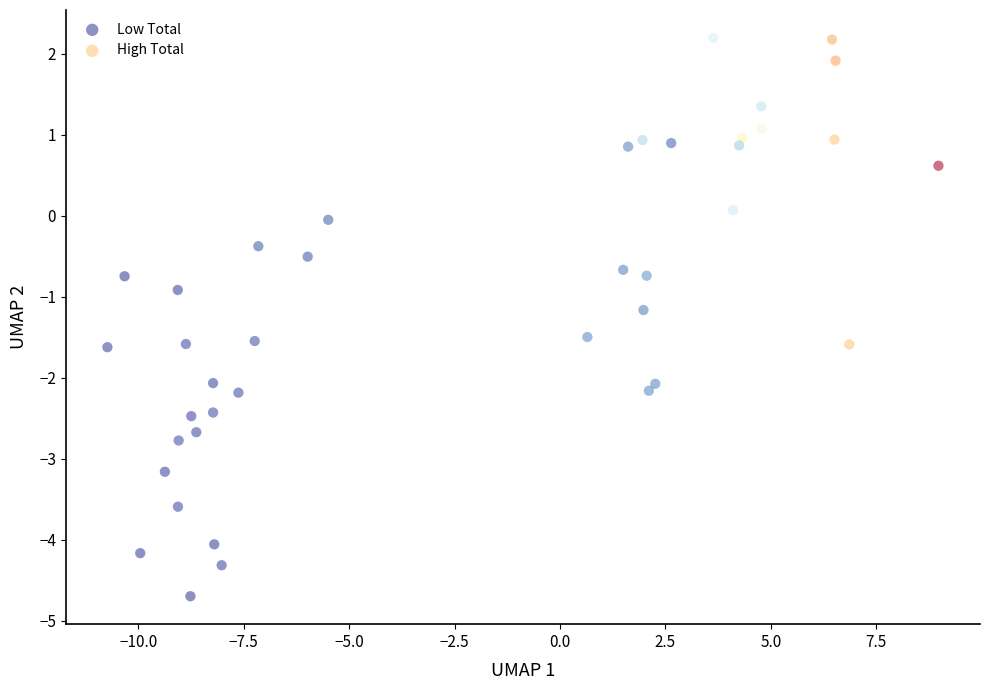

Which series reaches the maximum Y coordinate?

High Total